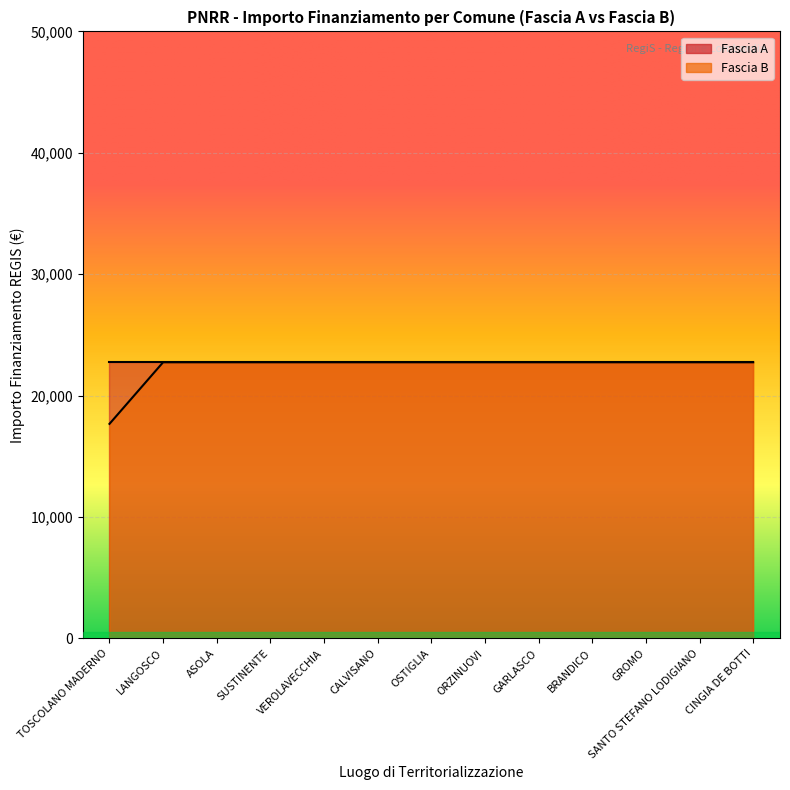

True or false: the data has more than 1 interior local peaks.

False